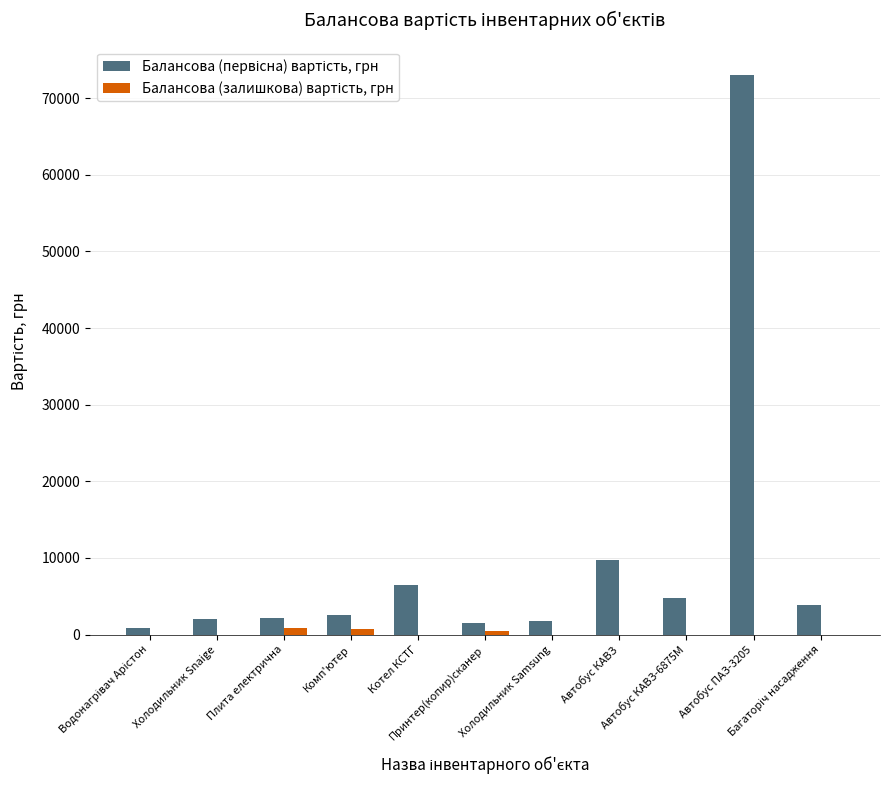

What is the value of the Балансова (первісна) вартість, грн bar at the 2nd from the left?

2031.0